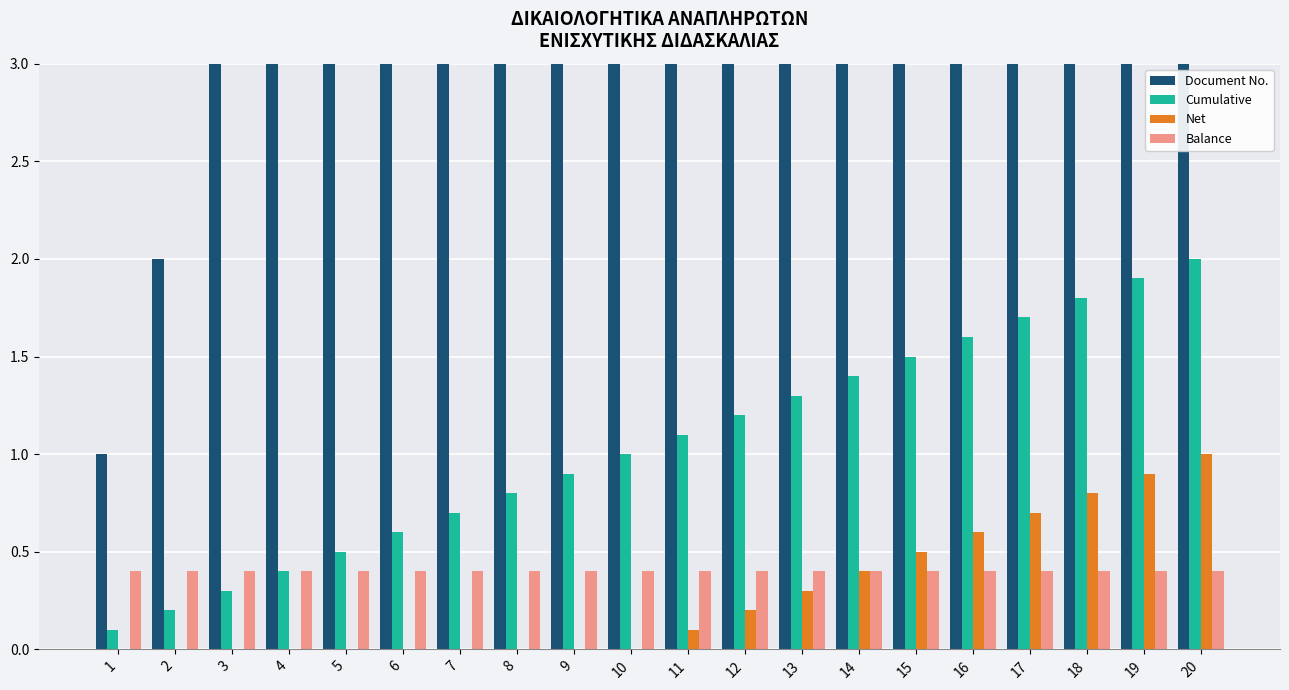

Are the bars grouped side by side (vs. stacked)?

Yes